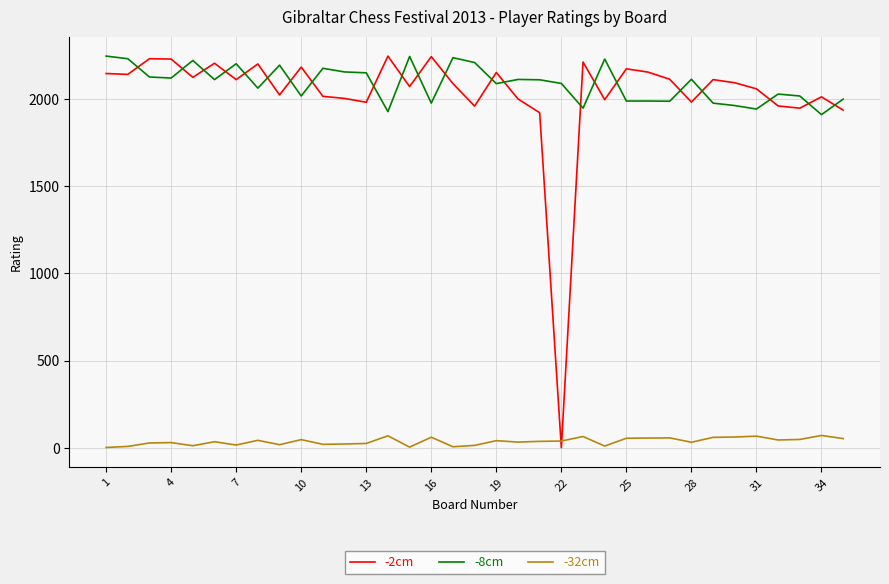

Which series has the widest spread of values?

-2cm